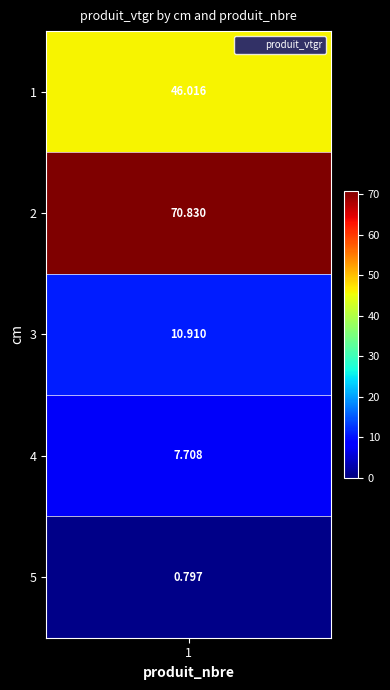

How many values are below 10?

2